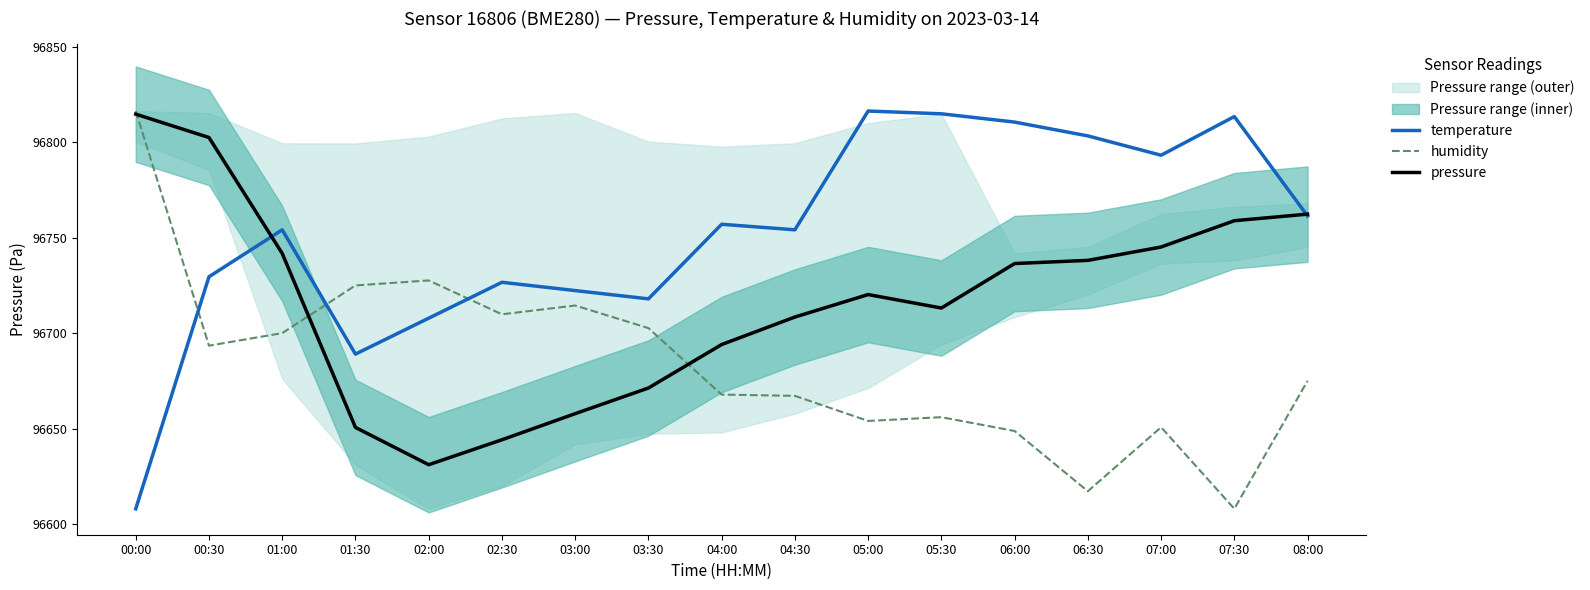

What is the spread (max minus min) of values at 06:30?

186.2